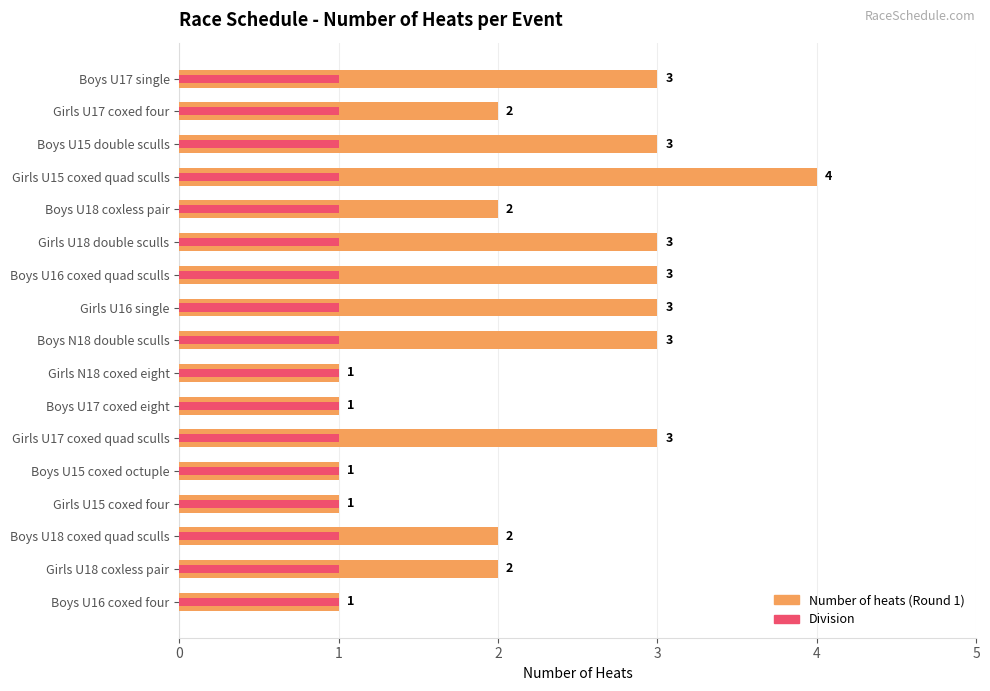

What is the greatest value displayed?

4.0